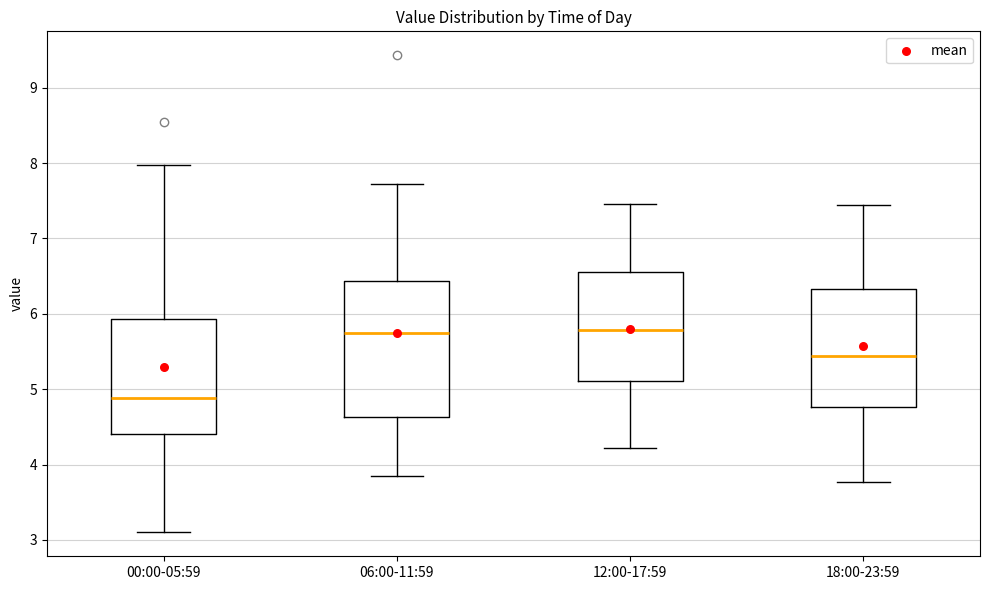

Where does the median line of the box for 12:00-17:59 sit on the y-axis? The values are not printed on the chart, so give them approximately, as read against the axis.

5.8